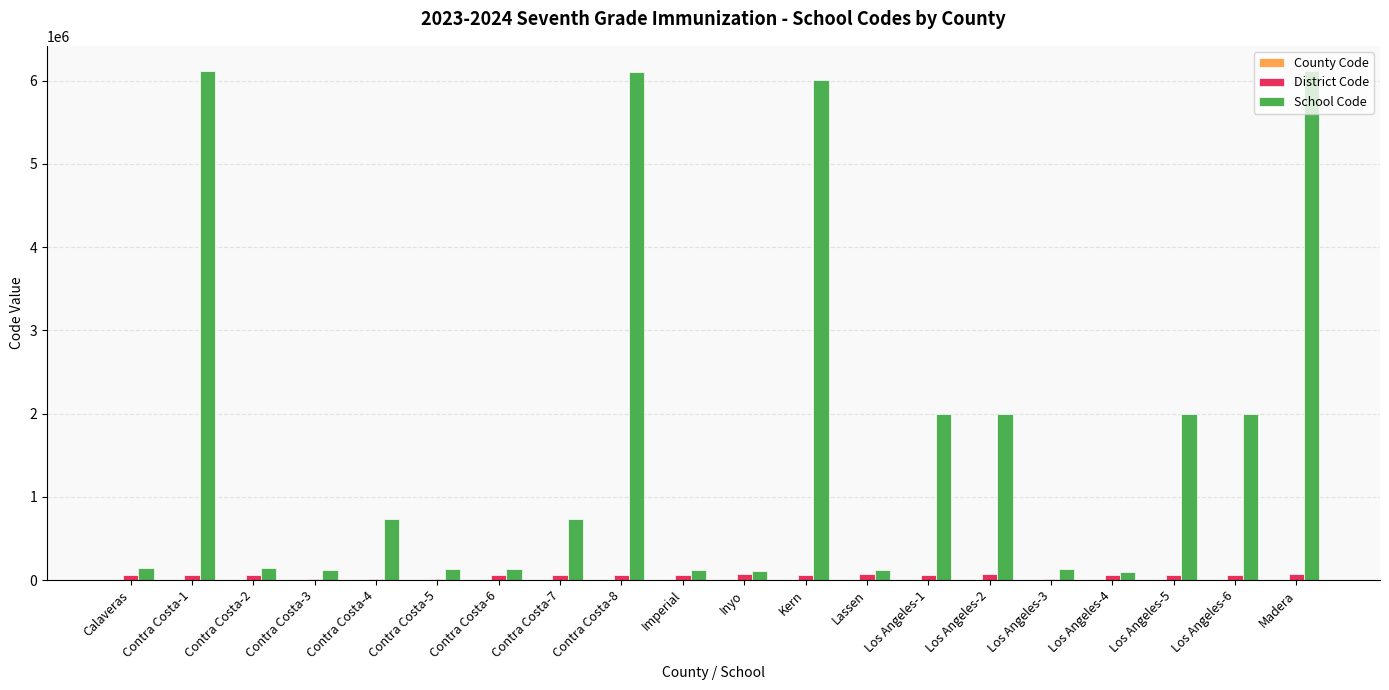

What is the sum of all School Code values?

35051776